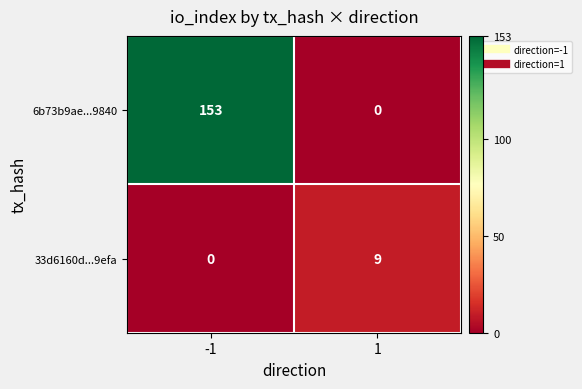

How many distinct data groups are displayed?

2